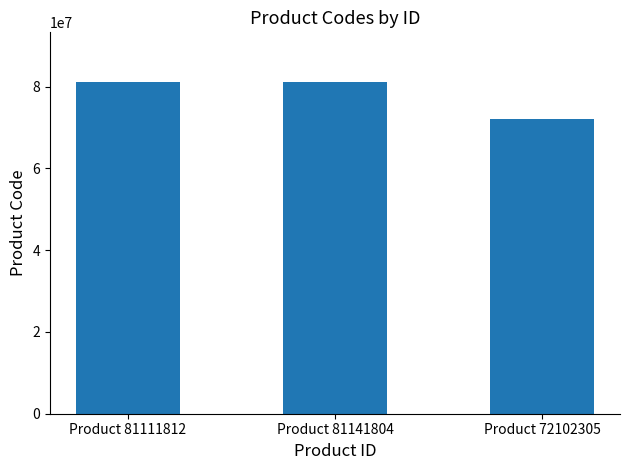

Are the bars grouped side by side (vs. stacked)?

No